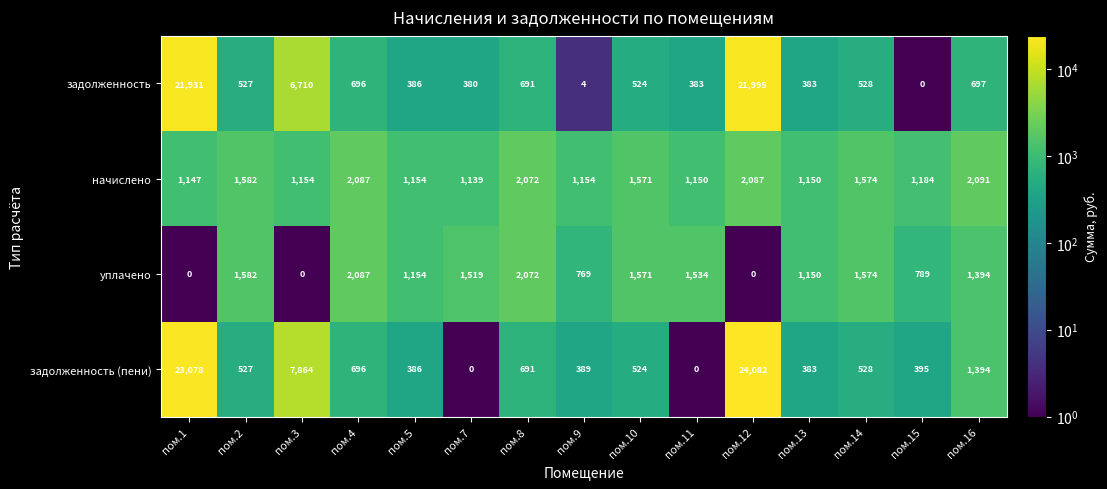

At which category is the sum across all series the highest?

пом.12